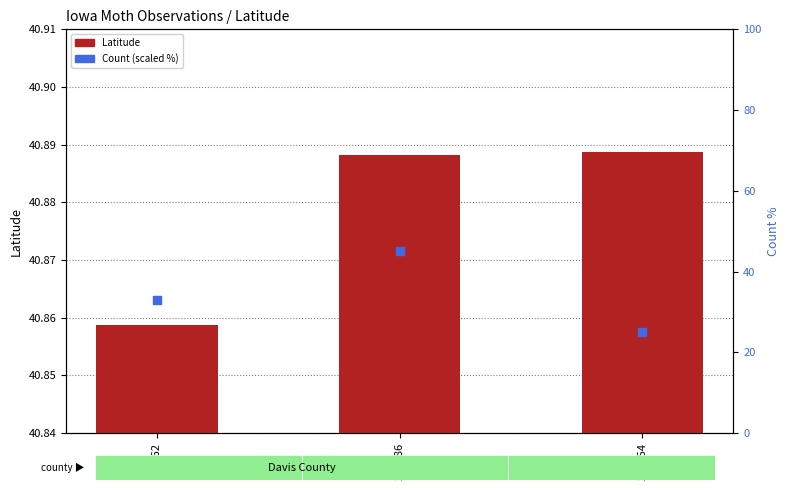

What is the total value across all series at 36162?

73.9